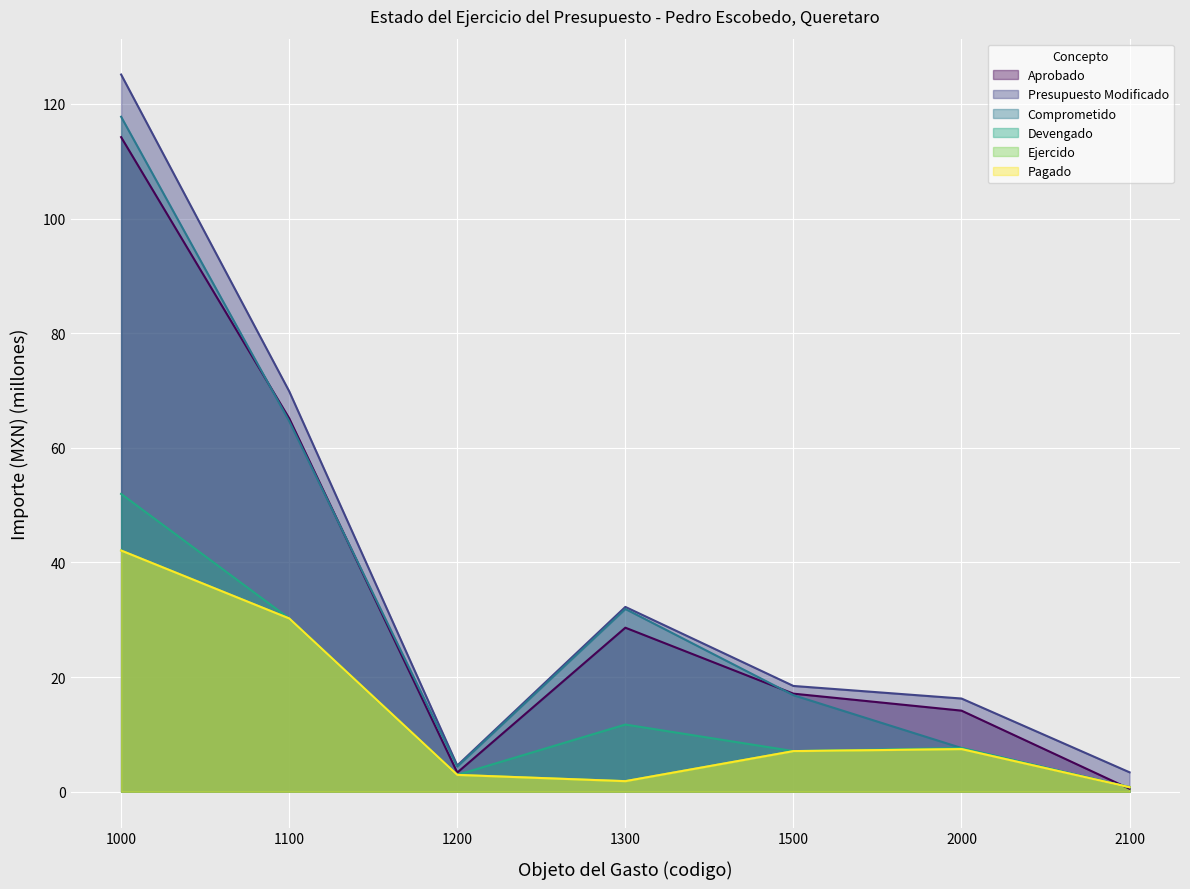

How many categories are shown in the chart?

7